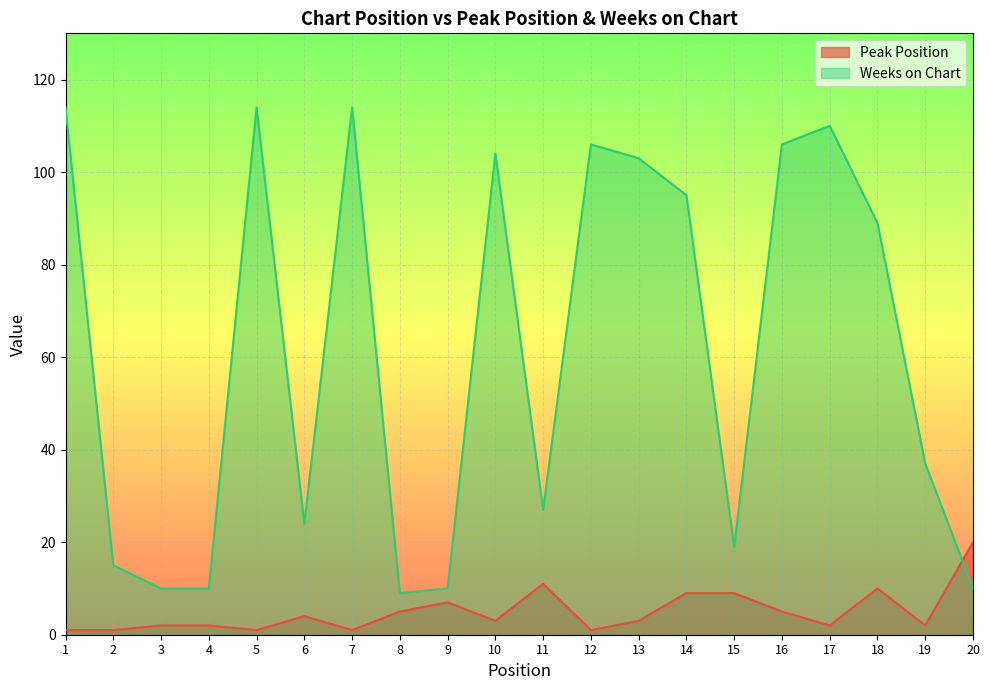

The Peak Position series shows 2 at 2. True or false?

False